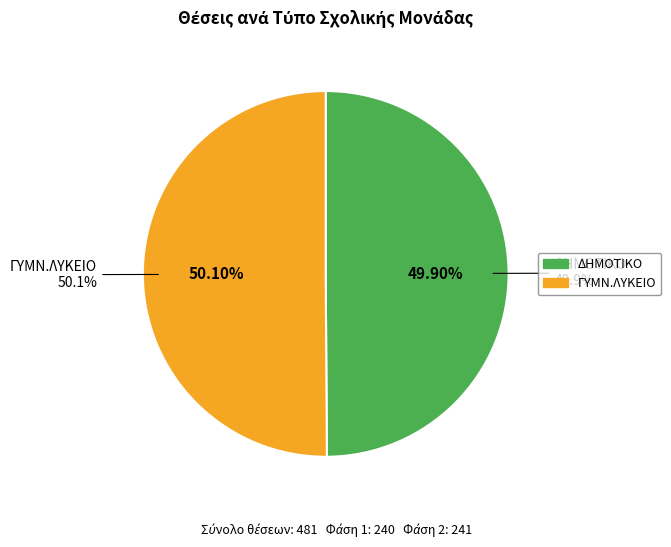

True or false: ΝΗΠ./ΔΗΜ. accounts for 0% of the total.

True